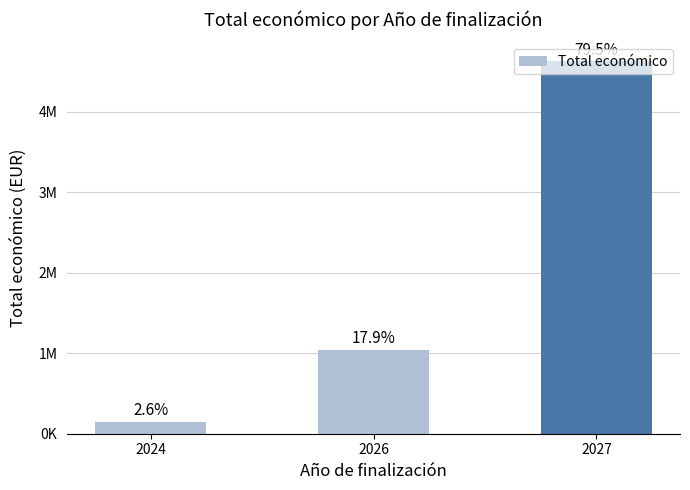

Is it true that the value at 2026 is 690672.6?

False